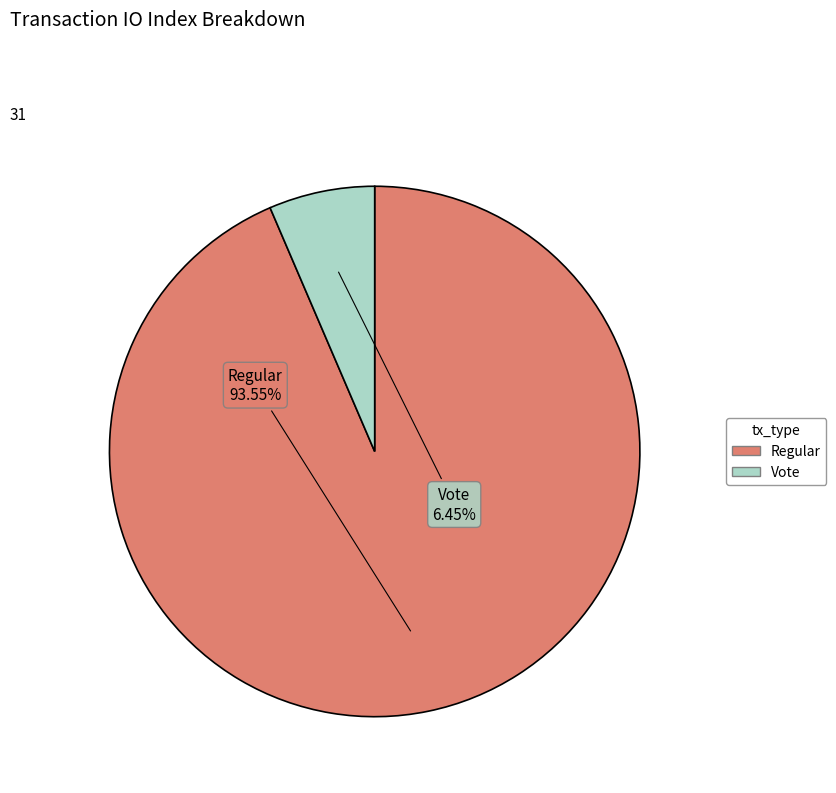

Between Regular and Vote, which is larger?

Regular